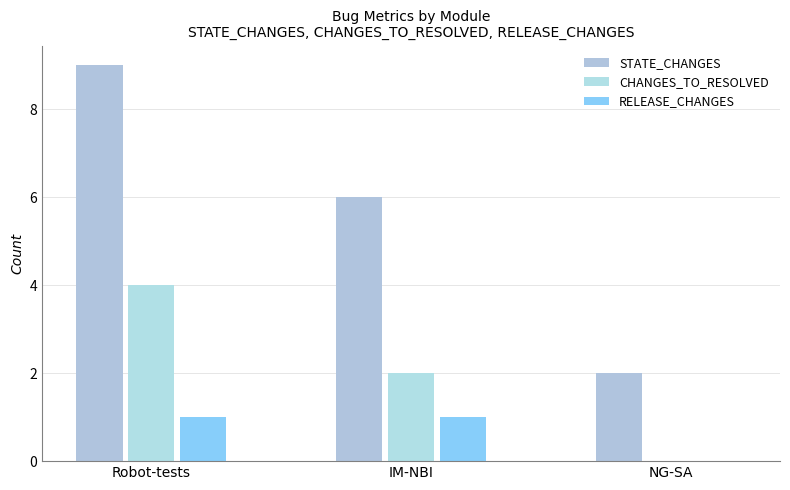

What is the difference between the maximum and minimum values in the RELEASE_CHANGES series?

1